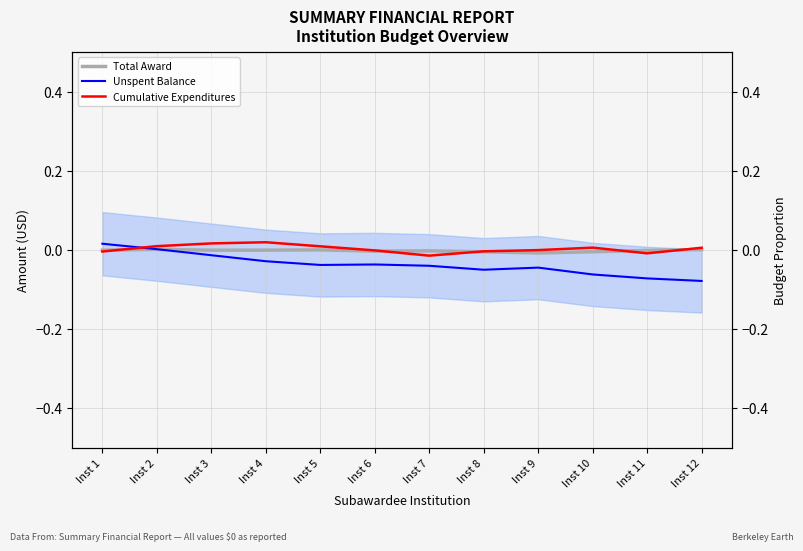

The value of Total Award at Inst 12 is 0.0. True or false?

False